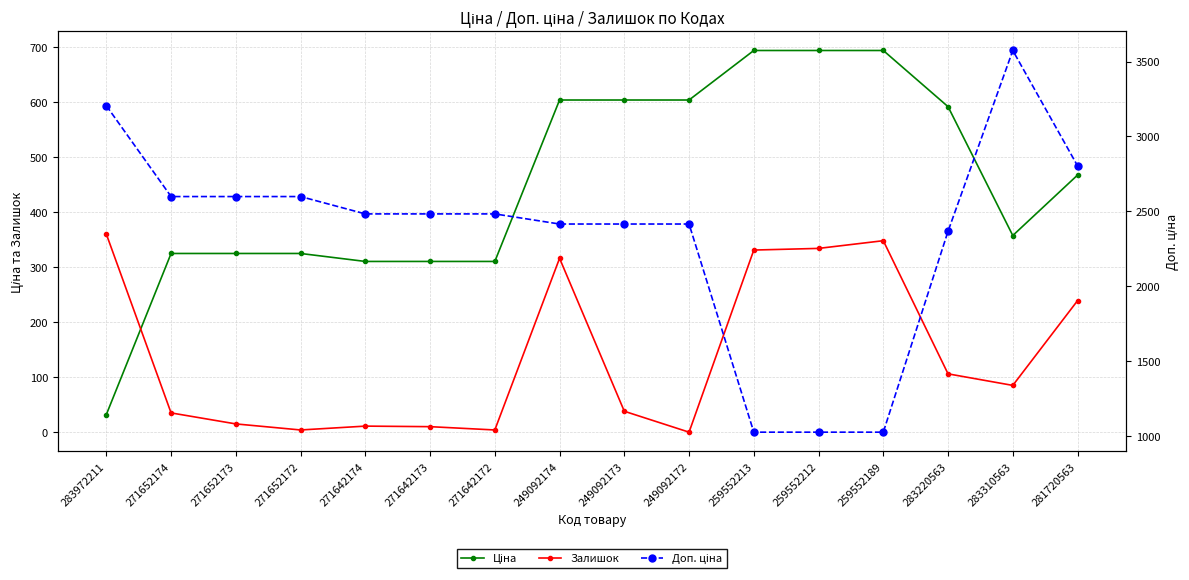

List the series in order of their peak value, lowest first.

Залишок, Ціна, Доп. ціна